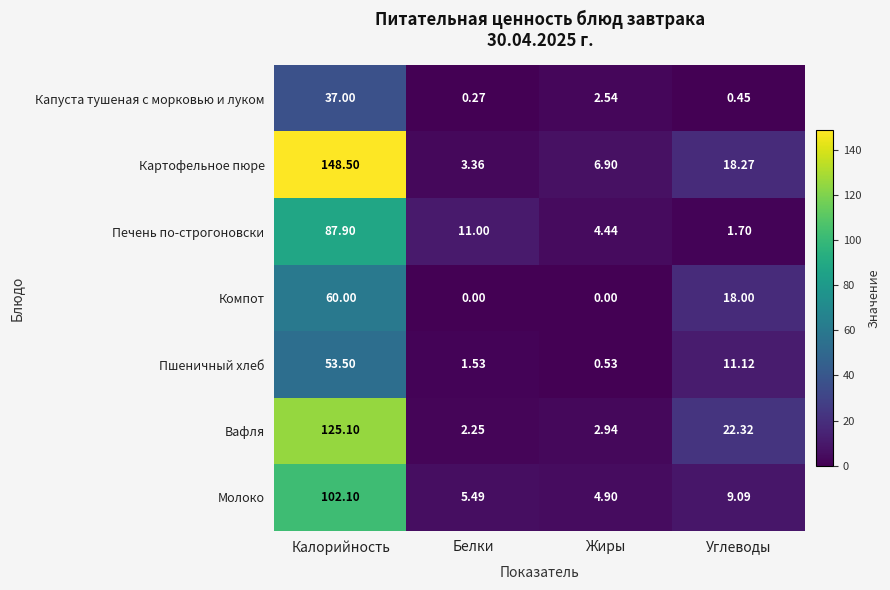

Which series has the largest total across all categories?

Картофельное пюре